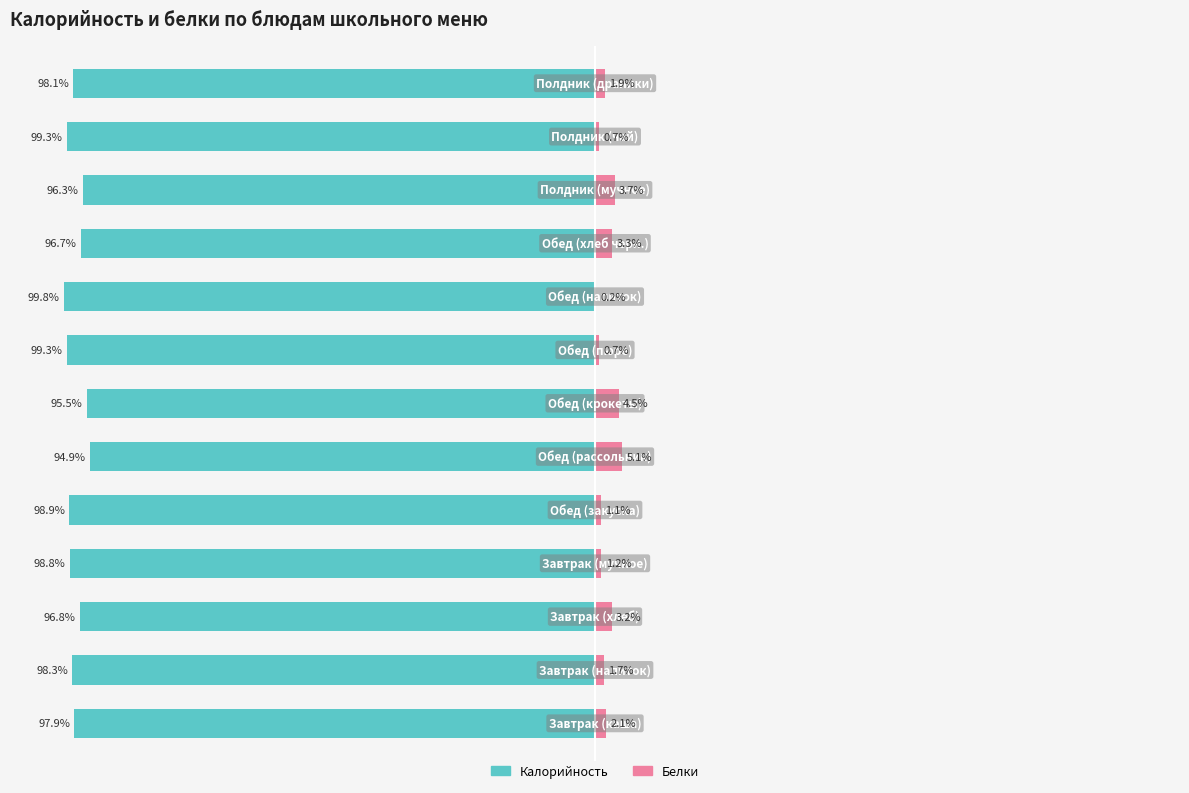

What is the value of the Белки bar at the 10th from the left?

3.3